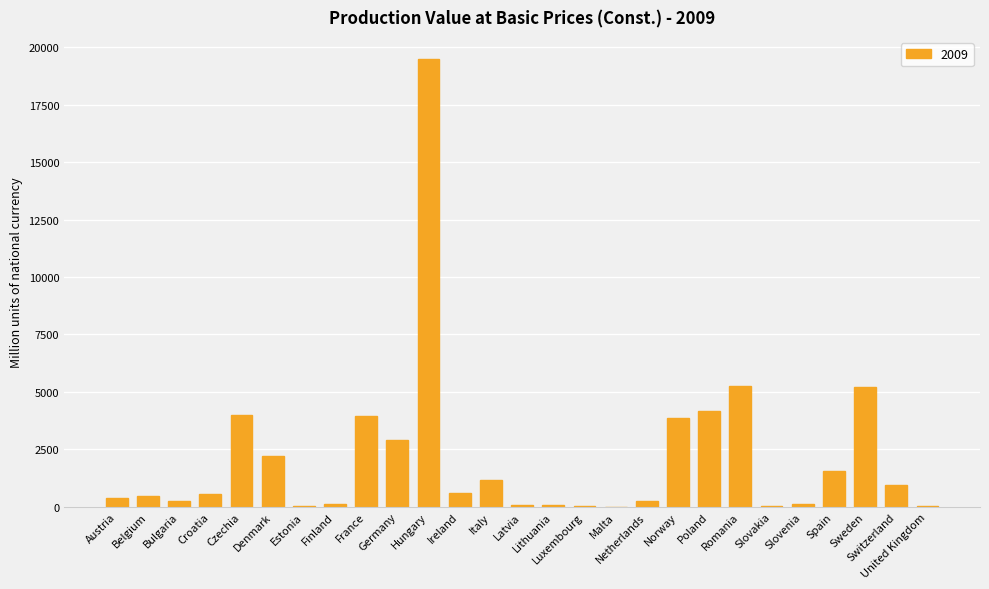

Approximately how many times larger is the value at Hungary compared to Germany?

6.7